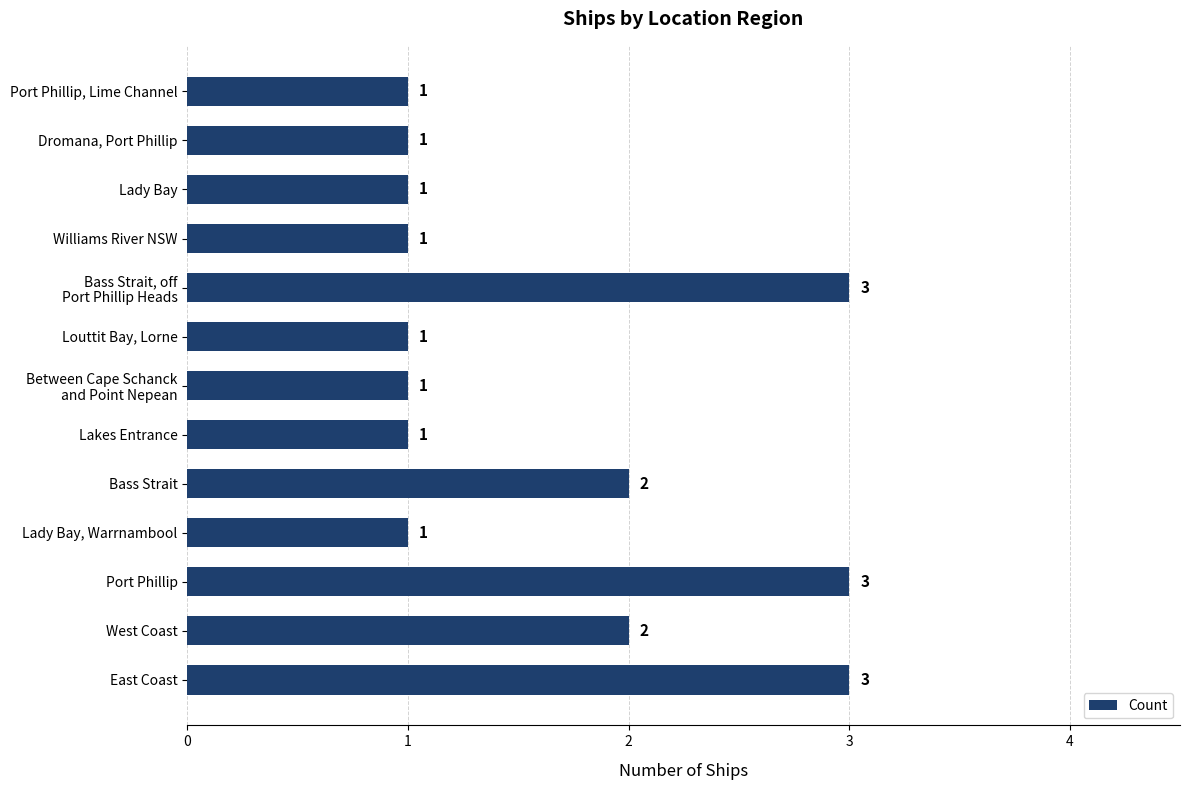

What is the ratio of the value at West Coast to the value at Port Phillip, Lime Channel?

2.0